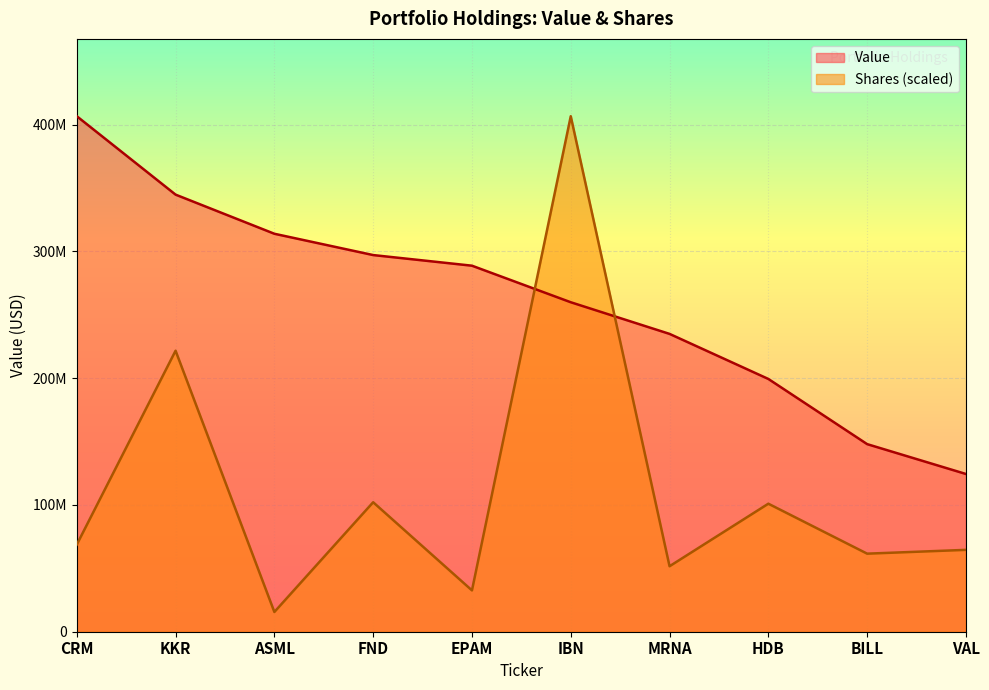

Is the value of Shares or principal amount at FND greater than the value of Value at HDB?

No